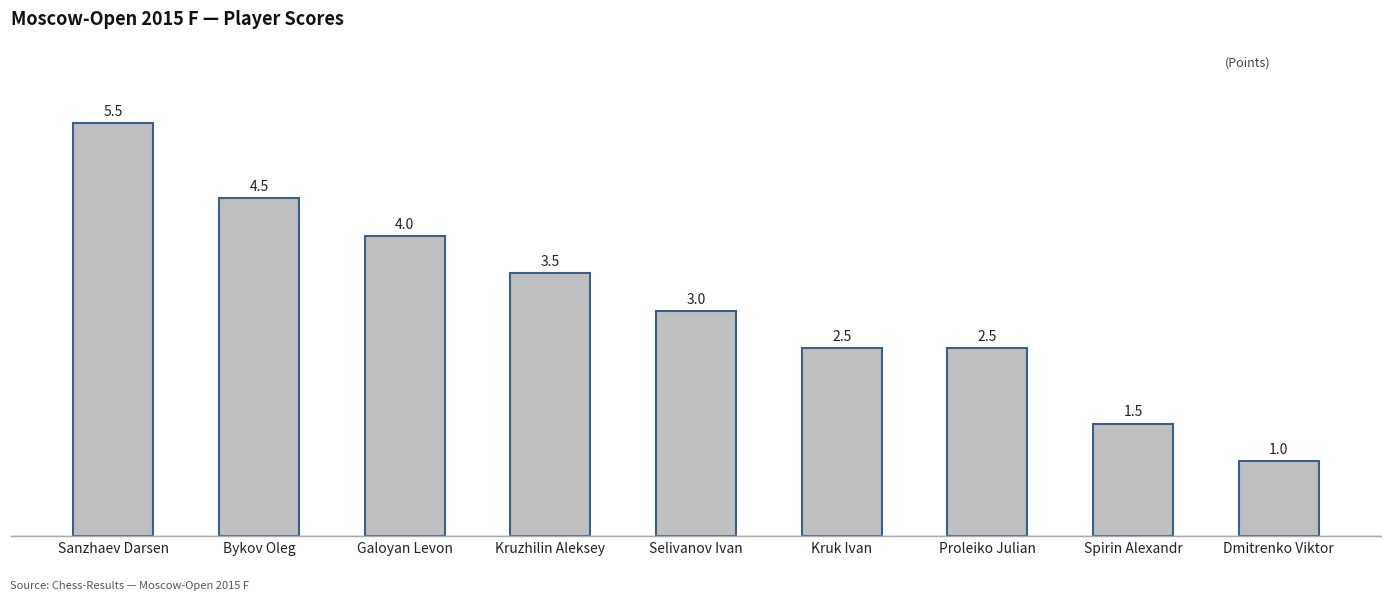

Where is the data nearest to the value 3?

Selivanov Ivan